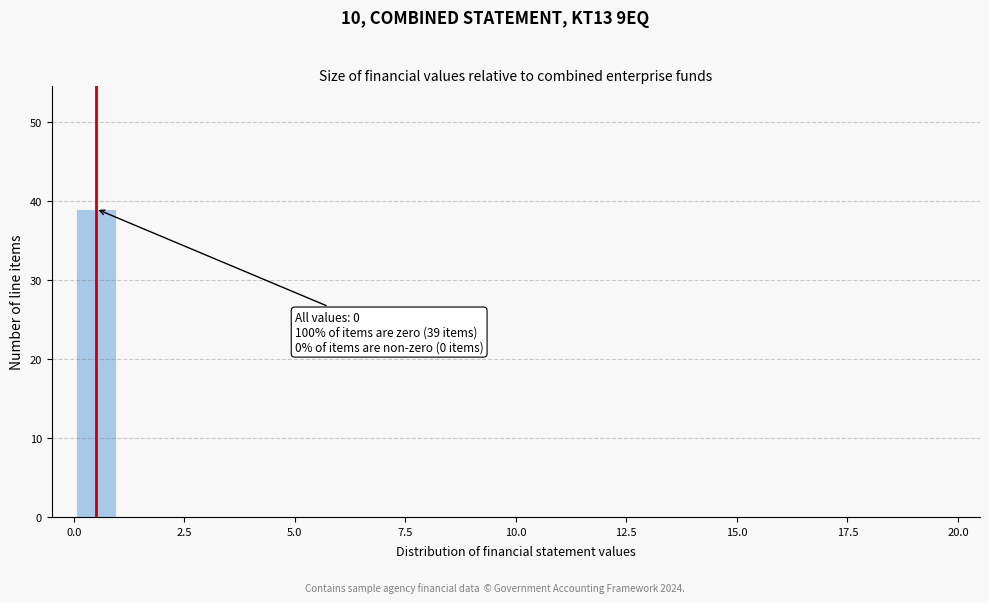

Around what value on the x-axis is the tallest bar? Give the approximate position of its centre, as read against the axis.

0.5